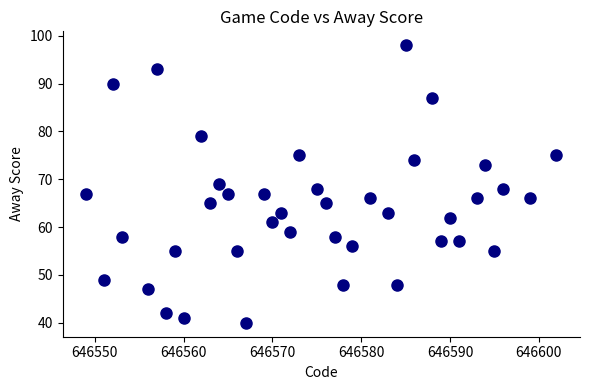

What is the range of Y values (max minus min)?

58